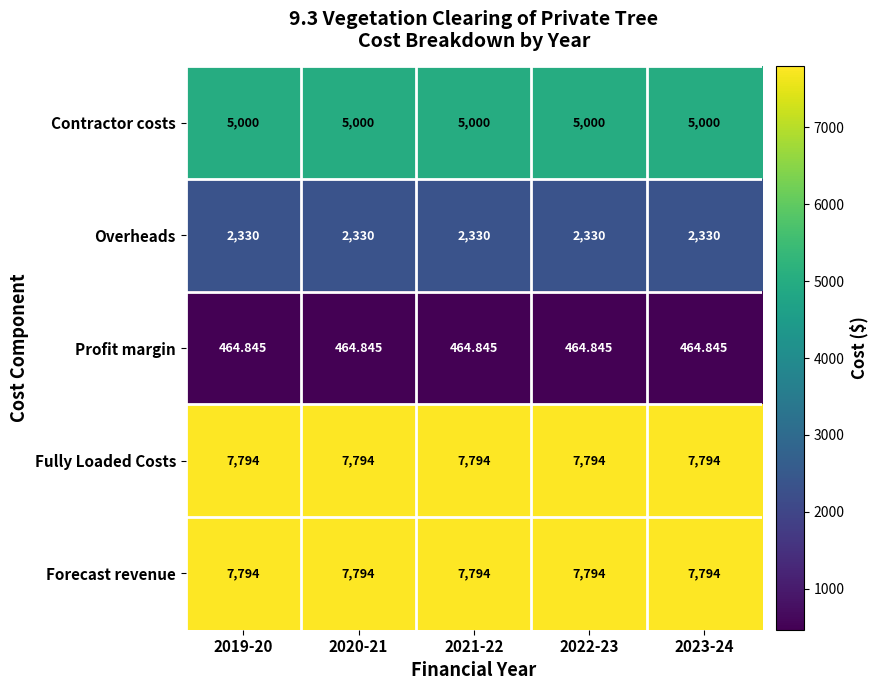

Reading right to left, transcribe all the data shown in this chart.

Contractor costs: 2023-24=5000.0	2022-23=5000.0	2021-22=5000.0	2020-21=5000.0	2019-20=5000.0
Overheads: 2023-24=2330.0	2022-23=2330.0	2021-22=2330.0	2020-21=2330.0	2019-20=2330.0
Profit margin: 2023-24=464.8	2022-23=464.8	2021-22=464.8	2020-21=464.8	2019-20=464.8
Fully Loaded Costs: 2023-24=7794.0	2022-23=7794.0	2021-22=7794.0	2020-21=7794.0	2019-20=7794.0
Forecast revenue: 2023-24=7794.0	2022-23=7794.0	2021-22=7794.0	2020-21=7794.0	2019-20=7794.0